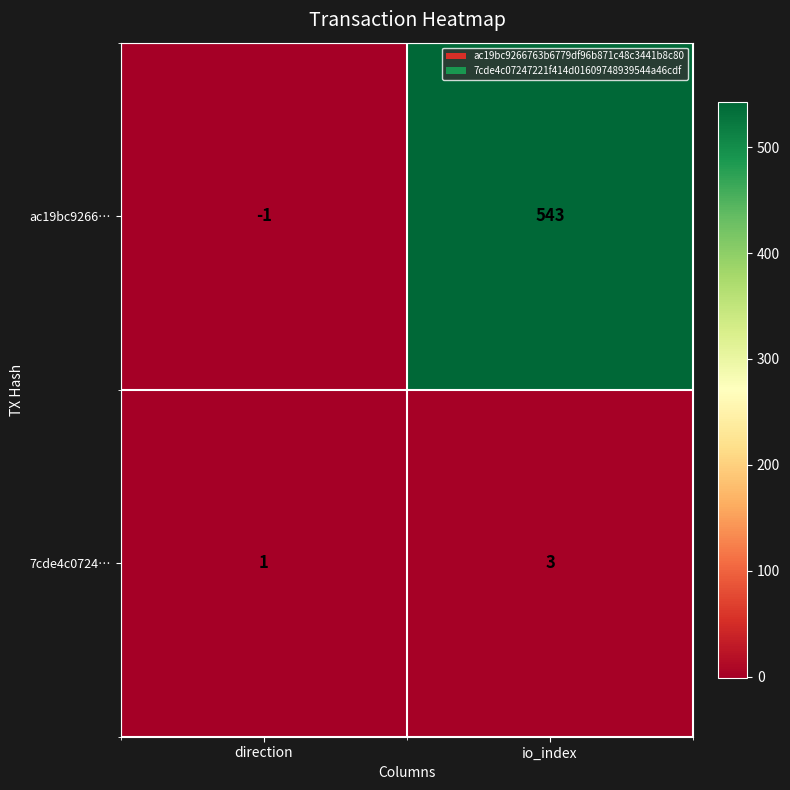

Reading right to left, extract all data points from this chart.

ac19bc9266…: io_index=543	direction=-1
7cde4c0724…: io_index=3	direction=1